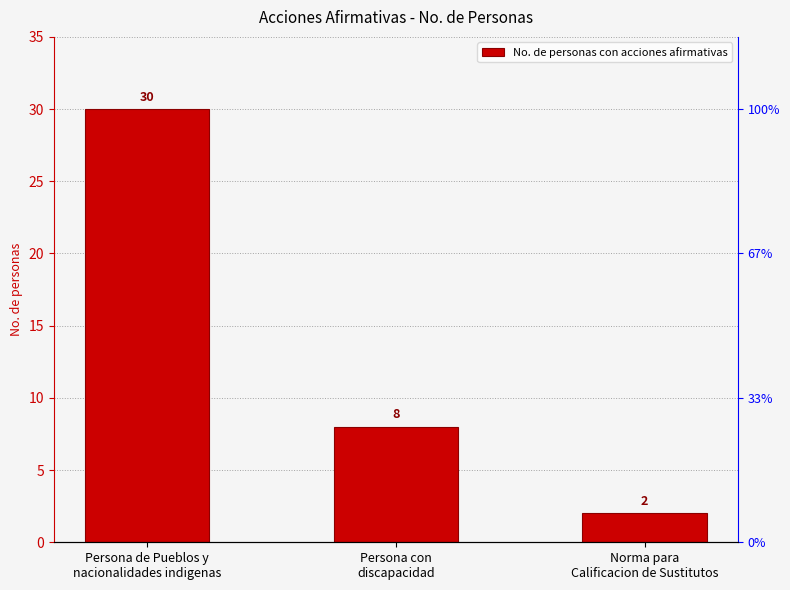

What is the ratio of the value at Persona con
discapacidad to the value at Persona de Pueblos y
nacionalidades indigenas?

0.3